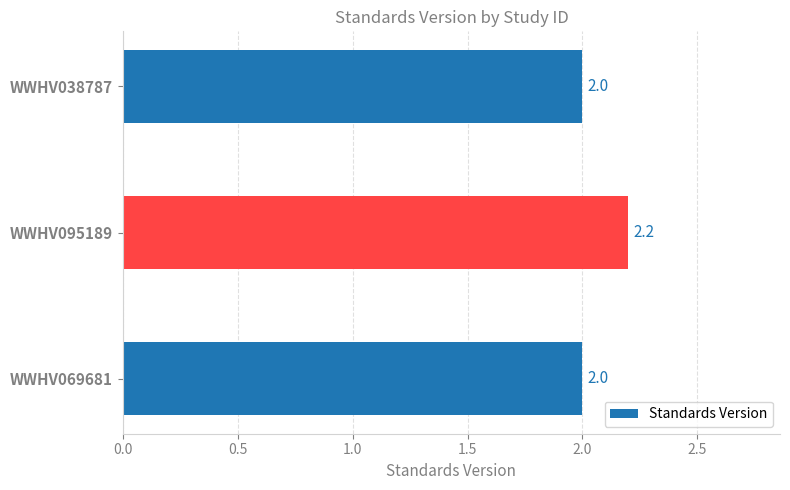

What is the sum of the values at WWHV069681 and WWHV038787?

4.0